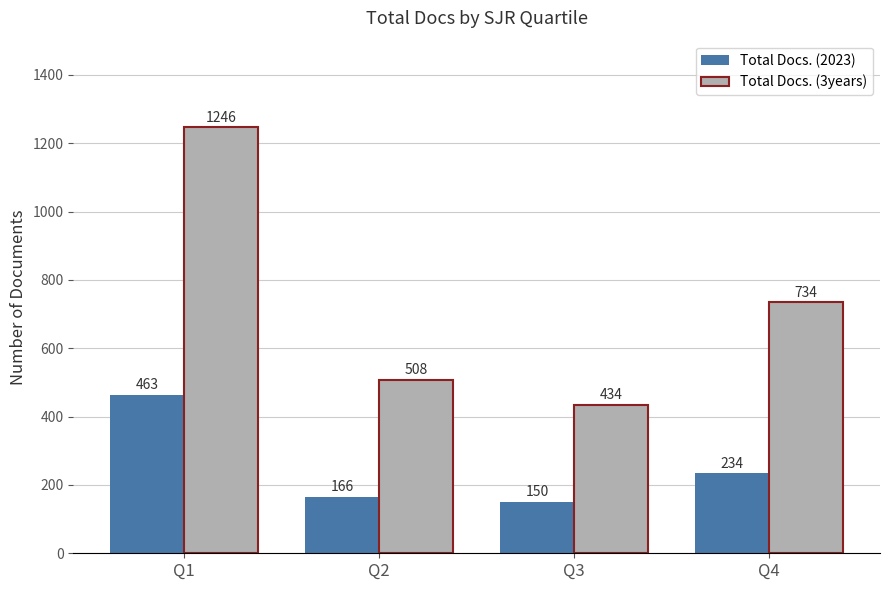

What is the difference between the highest and lowest values at Q1?

783